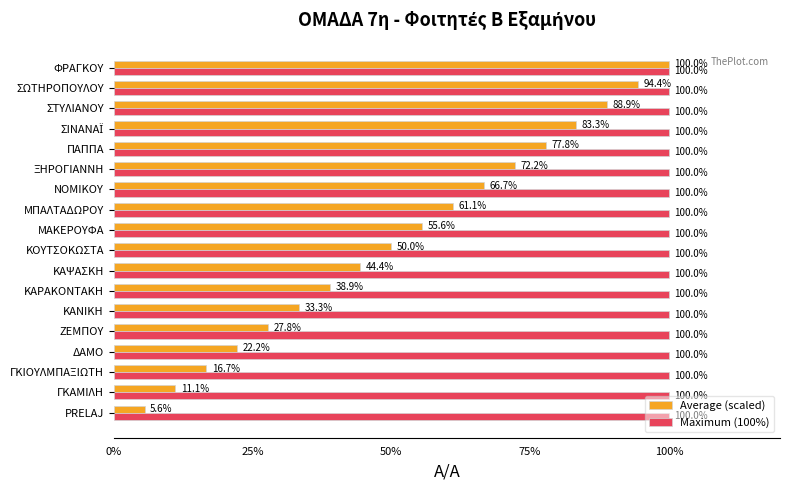

What is the sum of all Maximum (100%) values?

1800.0